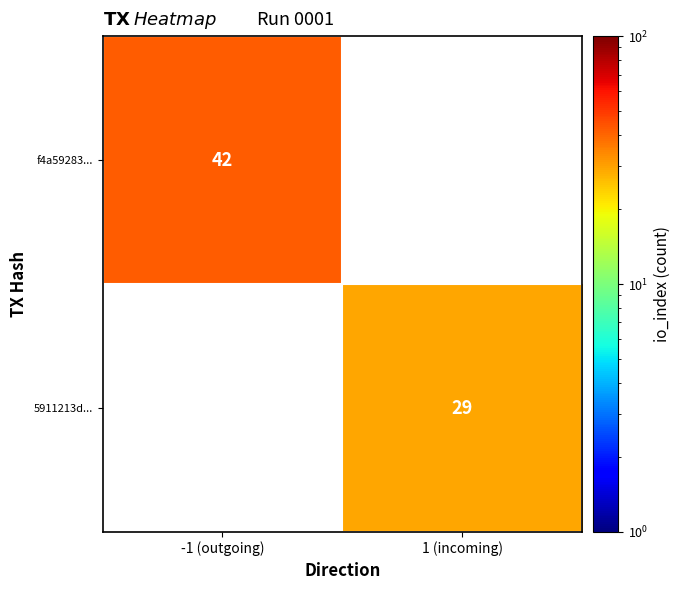

The f4a59283... series shows 25 at -1 (outgoing). True or false?

False